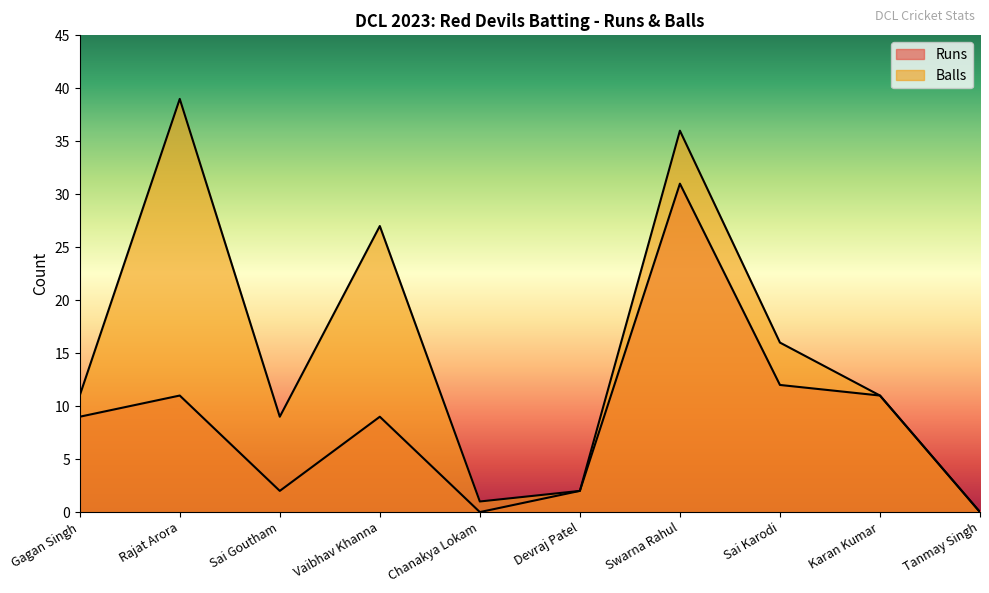

In Balls, how many points are lower than both neighbors (excluding endpoints)?

2